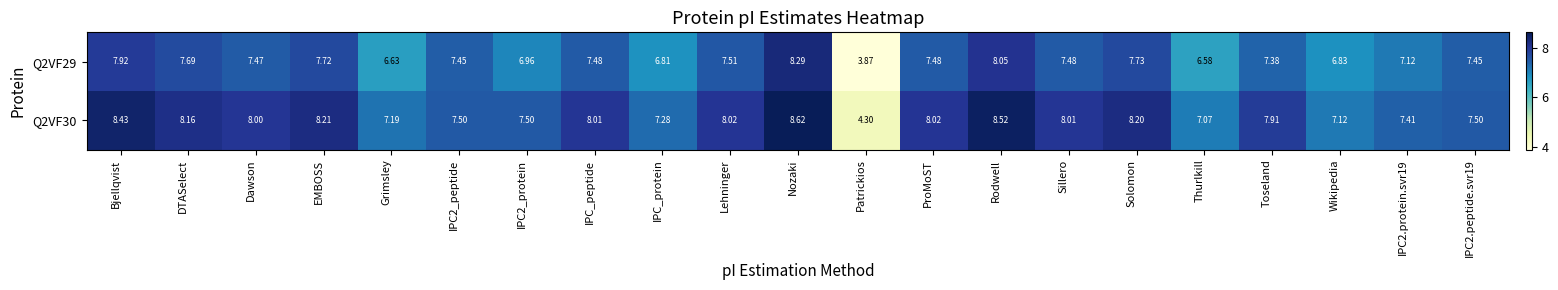

At which category is the sum across all series the highest?

Nozaki